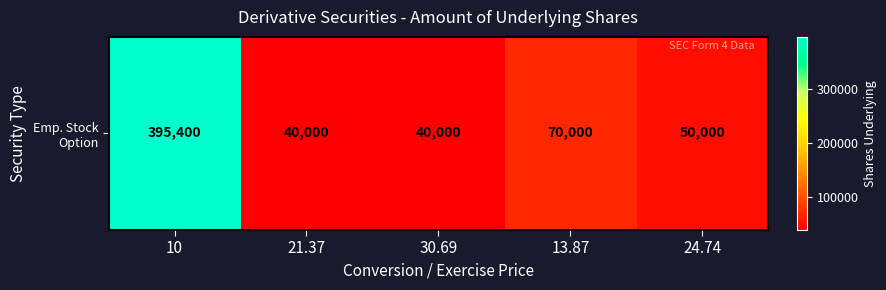

Where does the data first go above 50000?

10